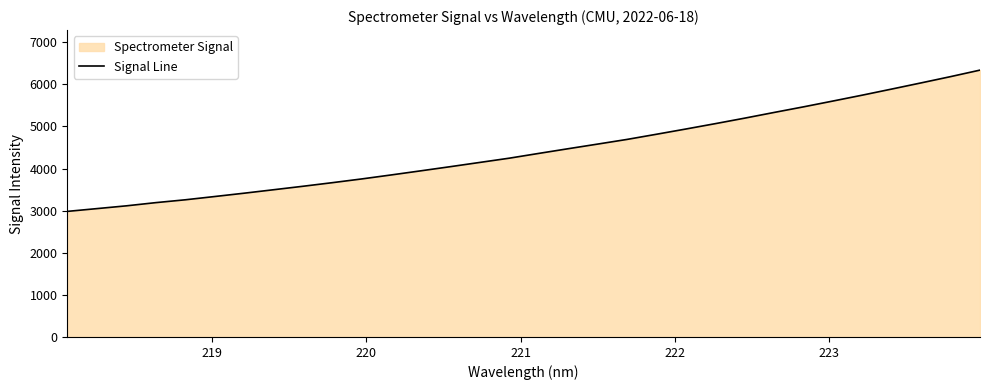

What is the maximum value shown in the chart?

6336.9